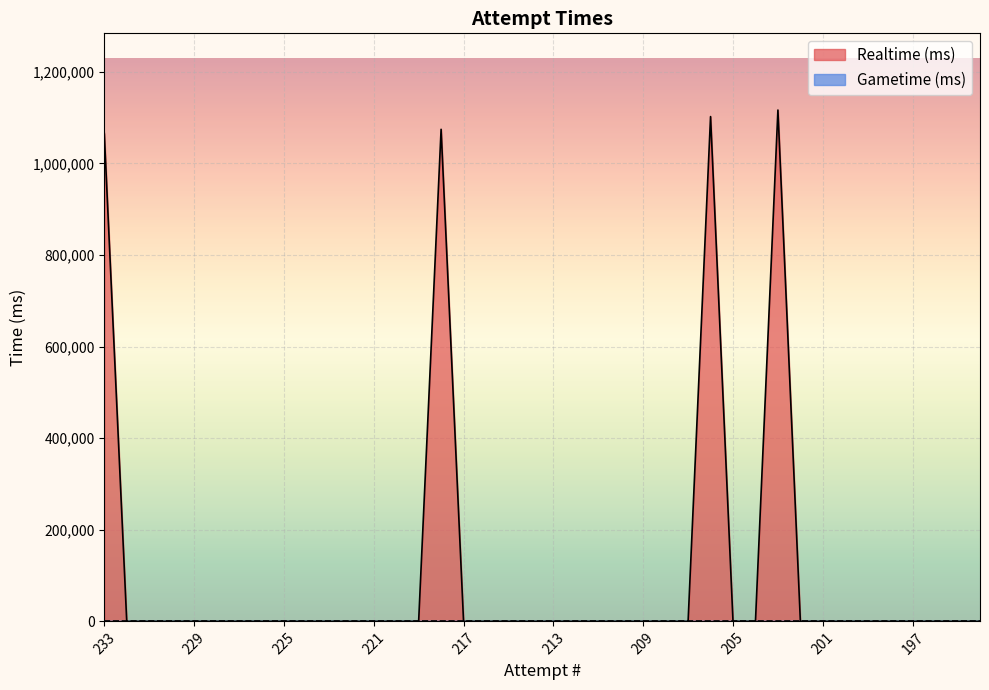

How many interior local peaks (higher than both neighbors) does the data have?

3